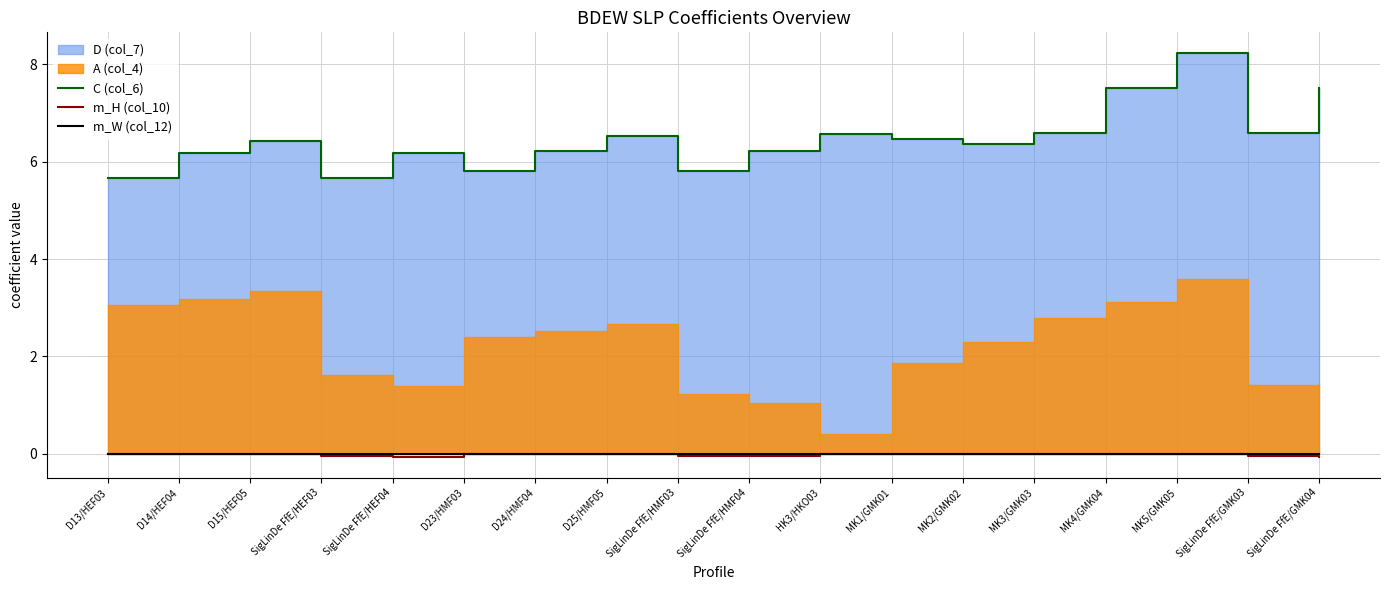

The value of m_H (col_10) at MK1/GMK01 is 0.0. True or false?

True